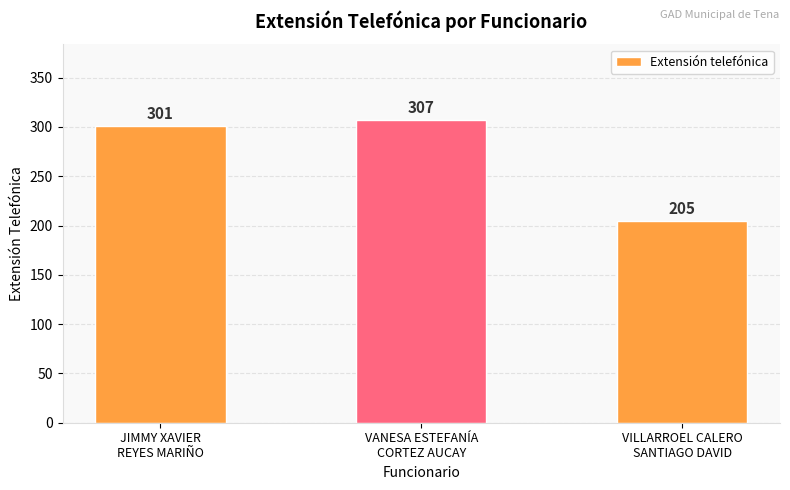

True or false: the data shows 301 at JIMMY XAVIER
REYES MARIÑO.

True